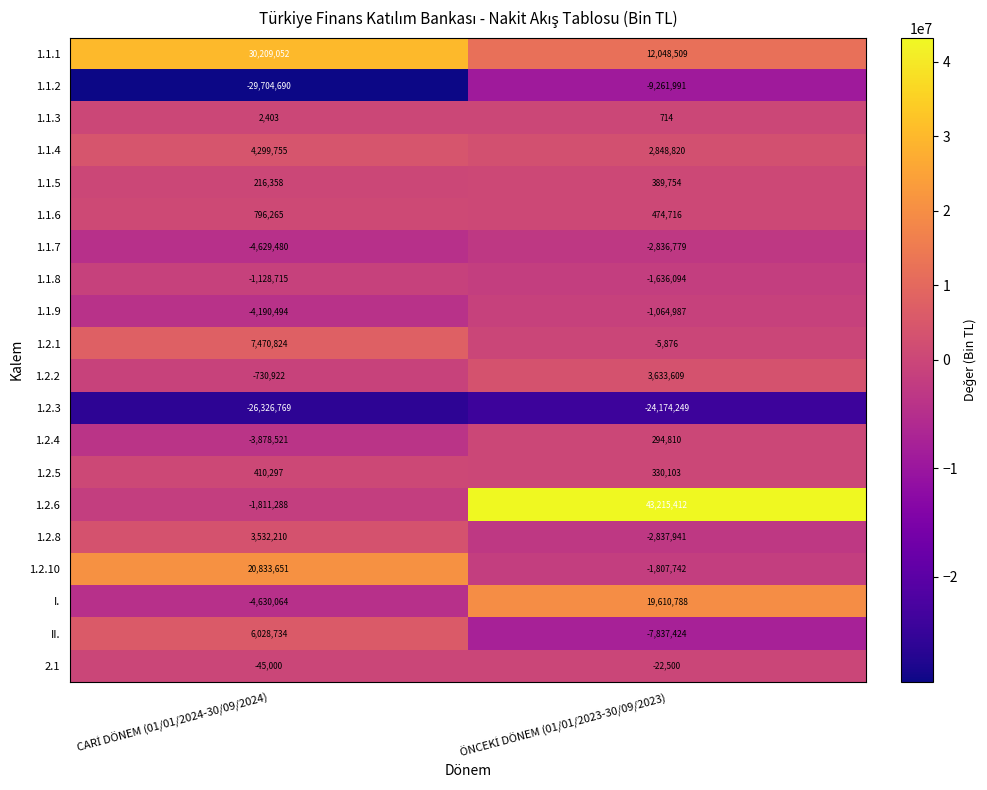

Count the number of data series in this chart.

20